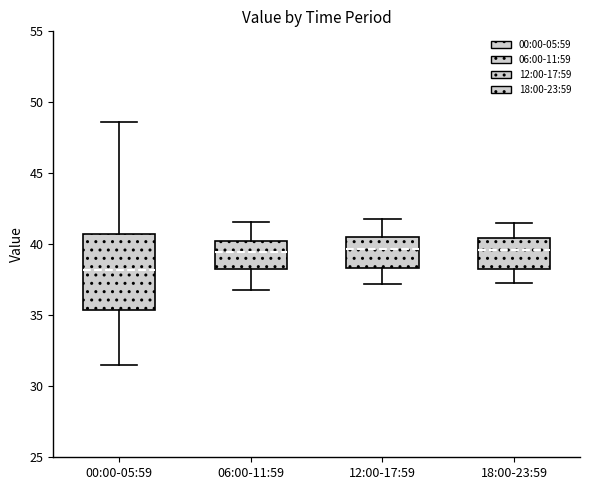

Reading left to right, read every box against the y-axis: the position of its median line, the range the box covers, and the ends of its whiskers. The values are not printed on the chart, so give them approximately, as read against the axis.

00:00-05:59: median 38.0, box 35.5 to 40.5, whiskers 31.5 to 48.5
06:00-11:59: median 39.5, box 38.5 to 40.0, whiskers 37.0 to 41.5
12:00-17:59: median 39.5, box 38.5 to 40.5, whiskers 37.0 to 42.0
18:00-23:59: median 39.5, box 38.5 to 40.5, whiskers 37.5 to 41.5